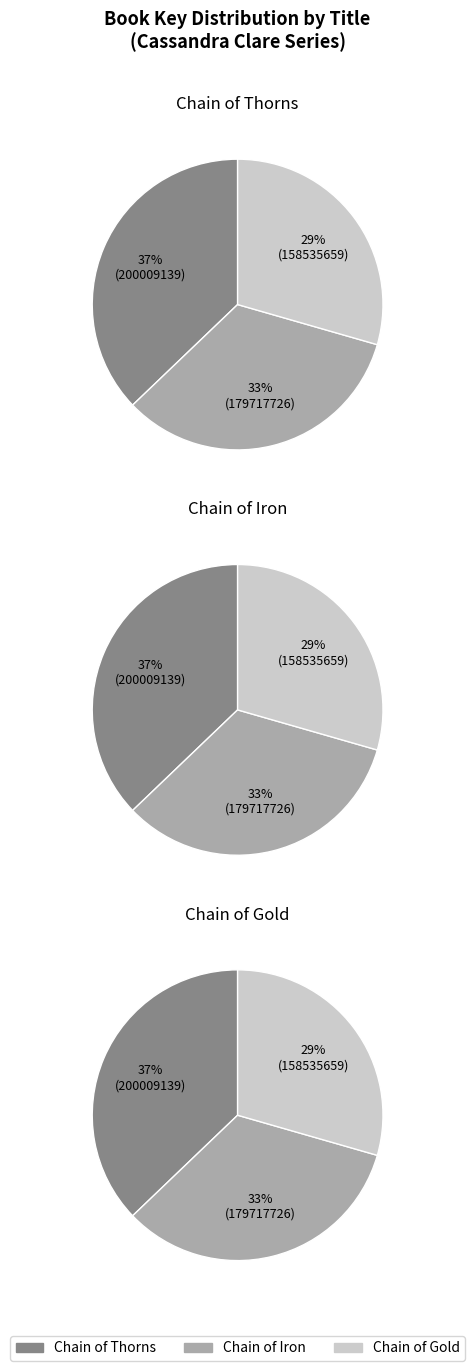

Which slice is the largest?

Chain of Thorns